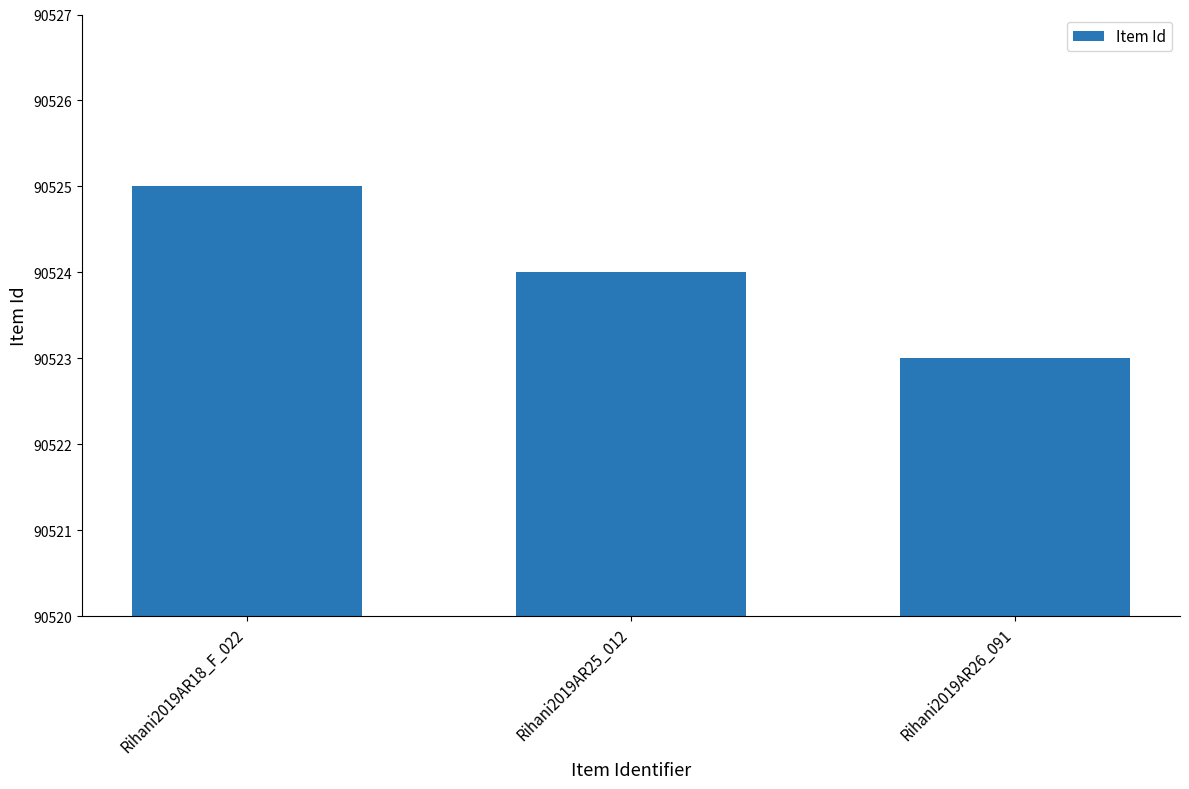

Approximately how many times larger is the value at Rihani2019AR26_091 compared to Rihani2019AR25_012?

1.0